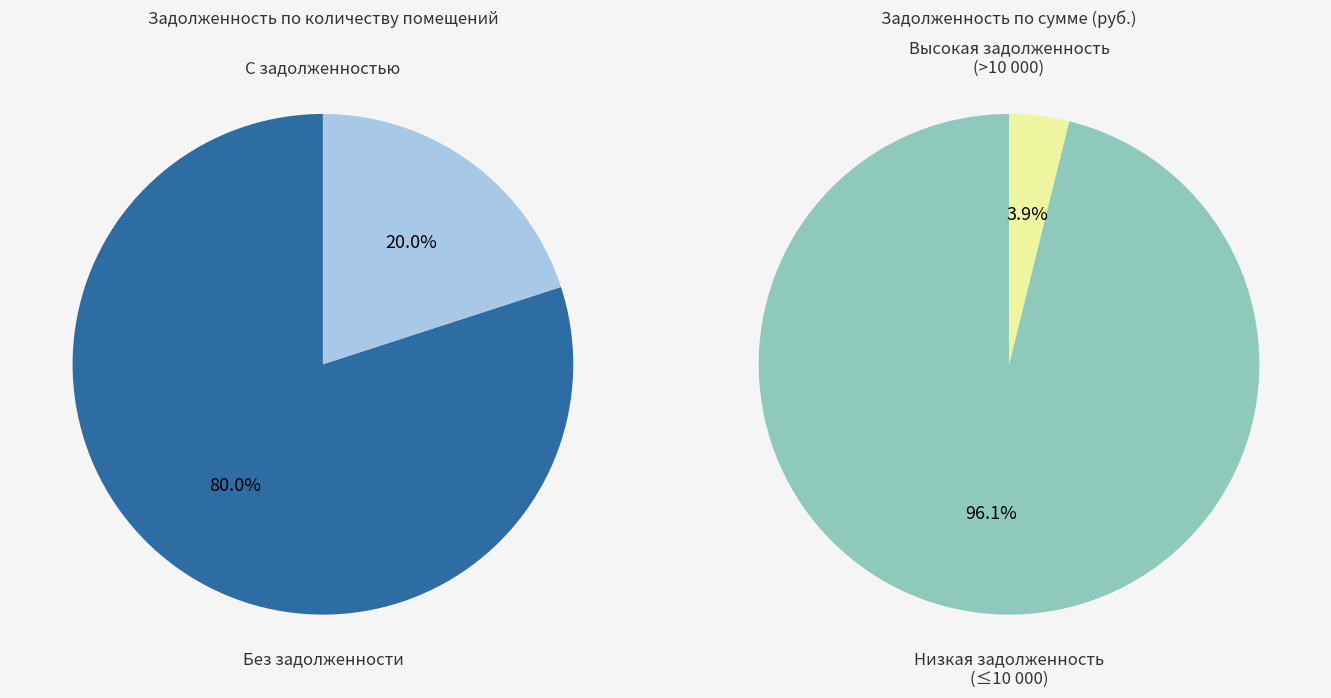

How much of the chart is everything except 31?

100.0%